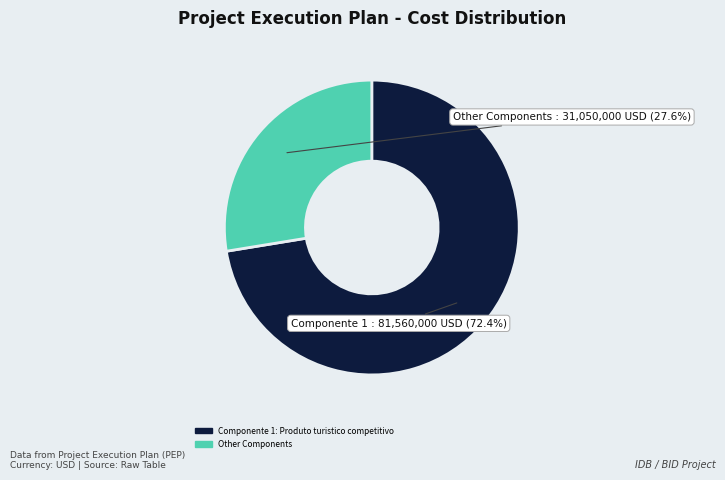

Count the number of slices in the pie.

2